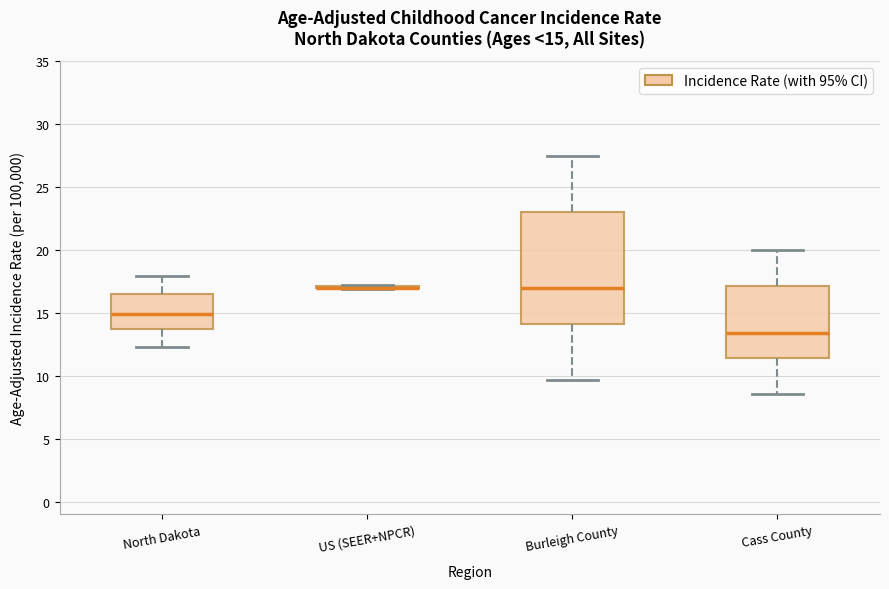

Comparing the boxes themselves (not the whiskers), which one is the tallest?

Burleigh County